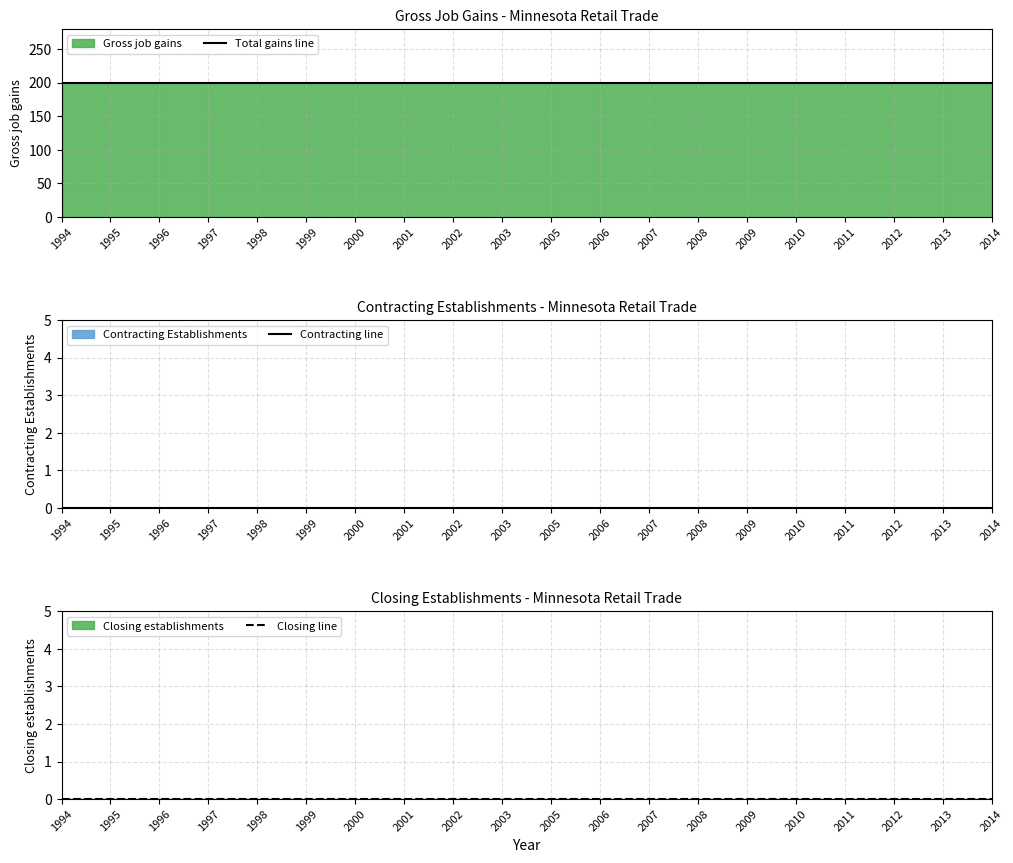

Which label corresponds to the largest value in the chart?

1994